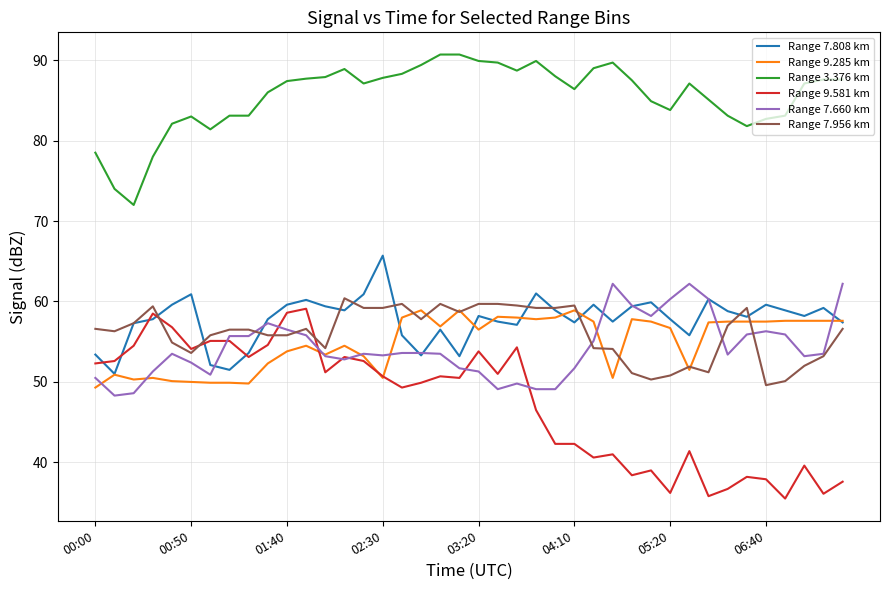

True or false: Range 7.660 km and Range 3.376 km cross at least once.

False